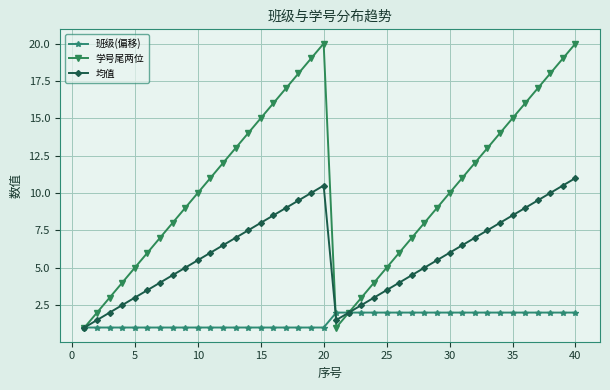

How many 班级(偏移) values are between 1 and 2?

40